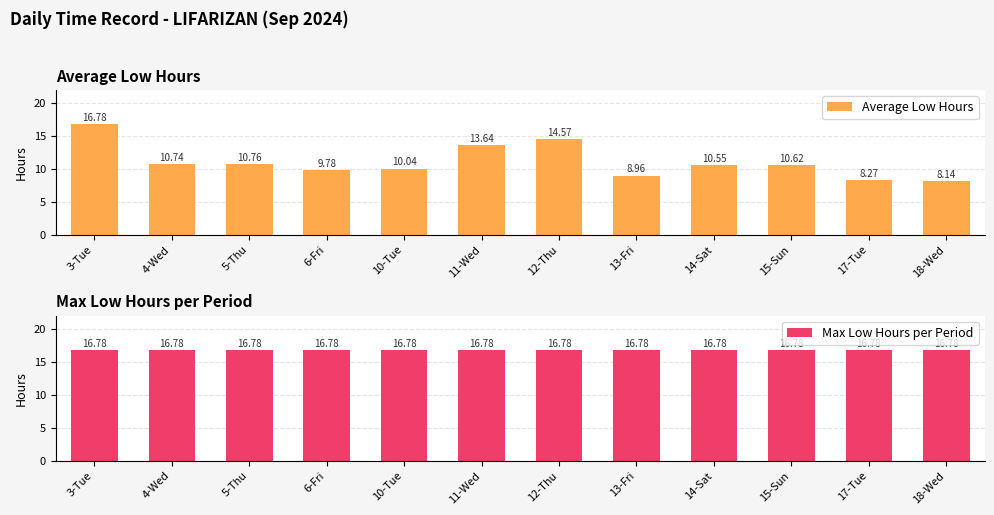

Is it true that Average Low Hours equals 7.2 at 11-Wed?

False